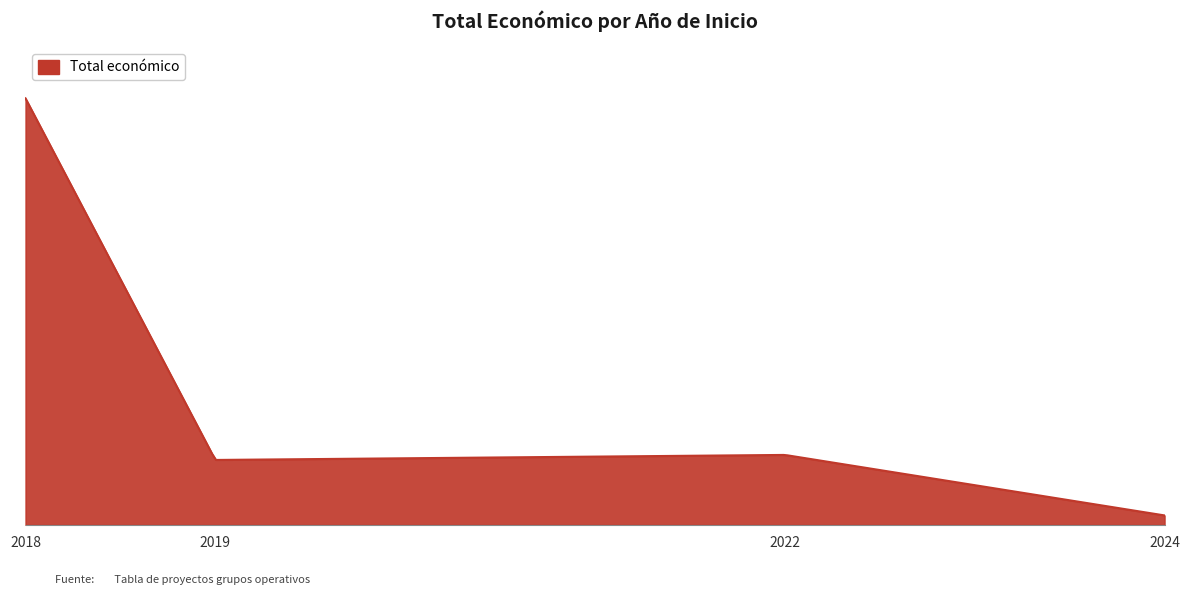

Does the chart display data point markers on the line(s)?

No